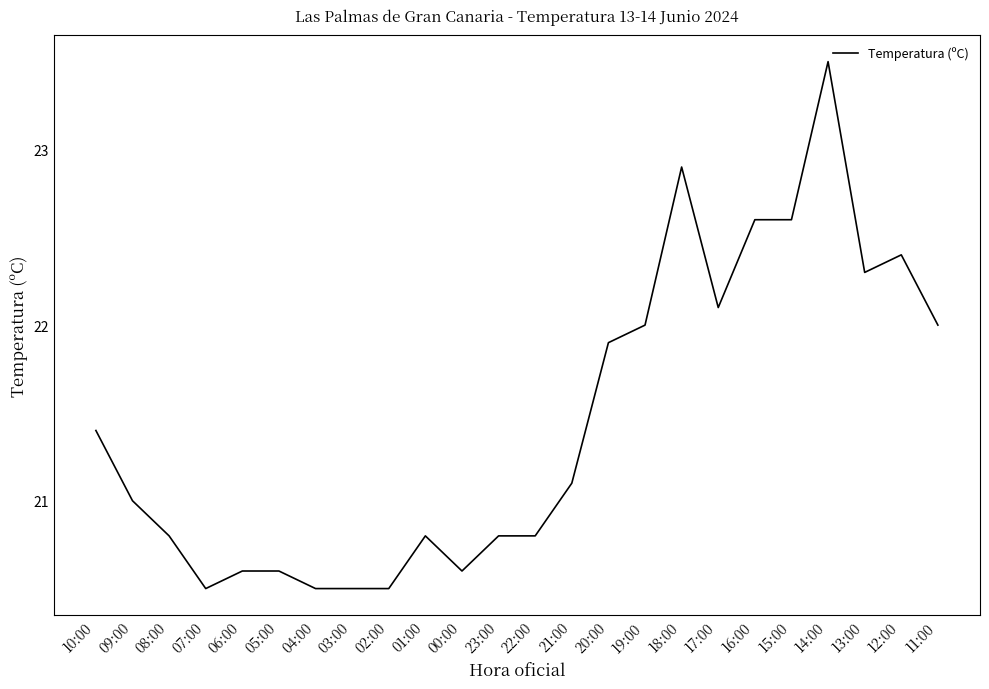

What is the difference between the values at 19:00 and 10:00?

0.6